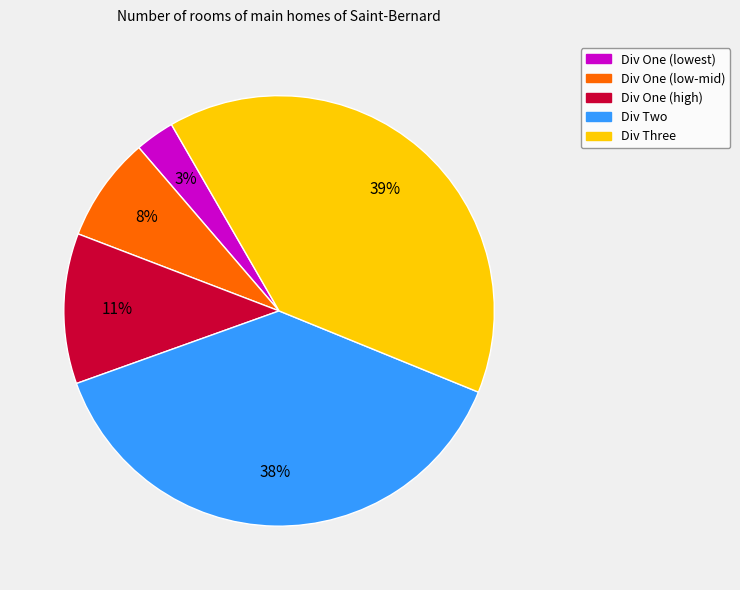

To the nearest percent, what is the average slice percentage?

20%